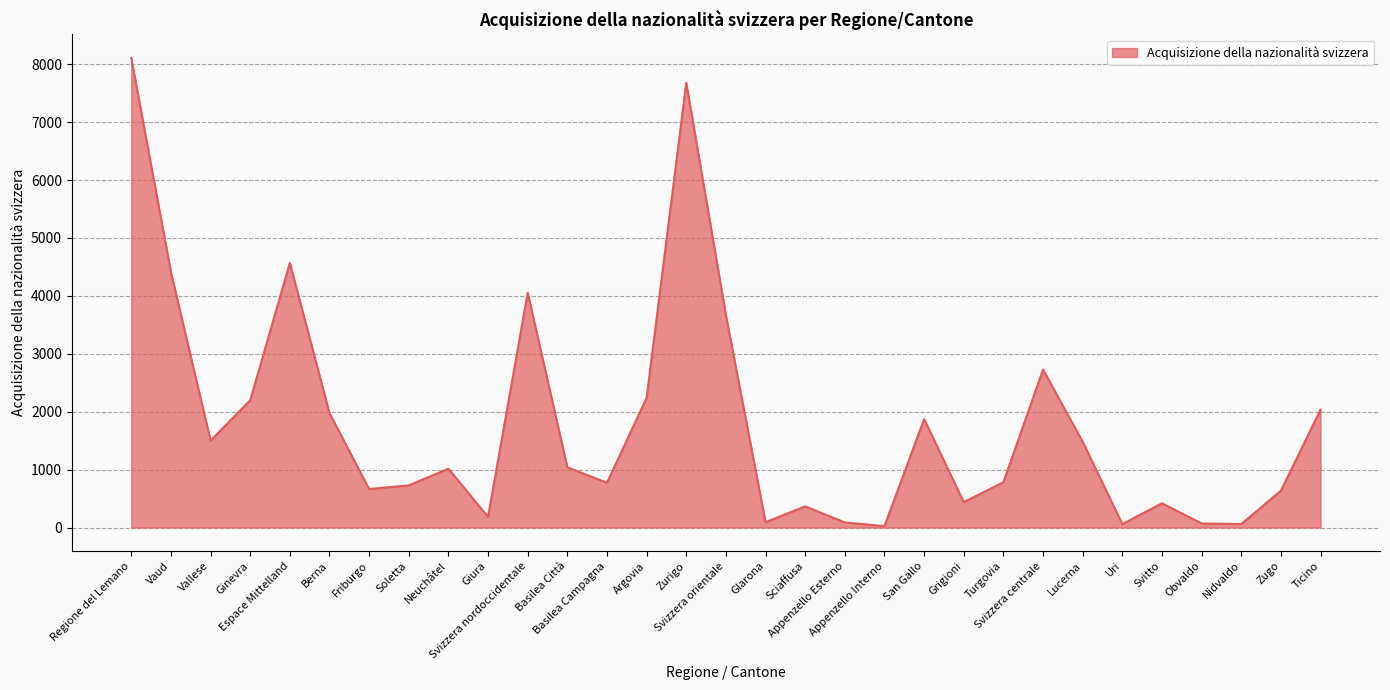

What is the sum of all values?

55957